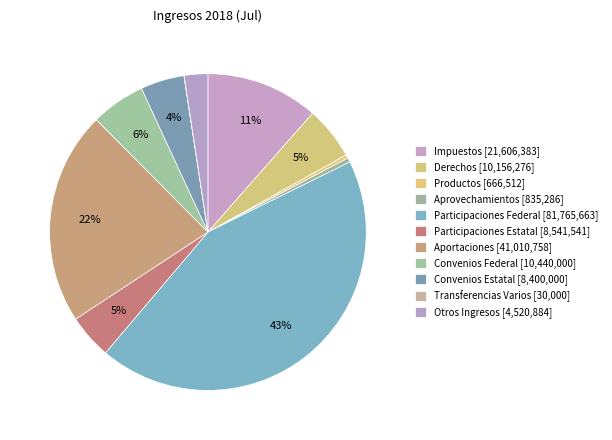

To the nearest percent, what is the difference between the Aprovechamientos and Participaciones Estatal slice percentages?

4%